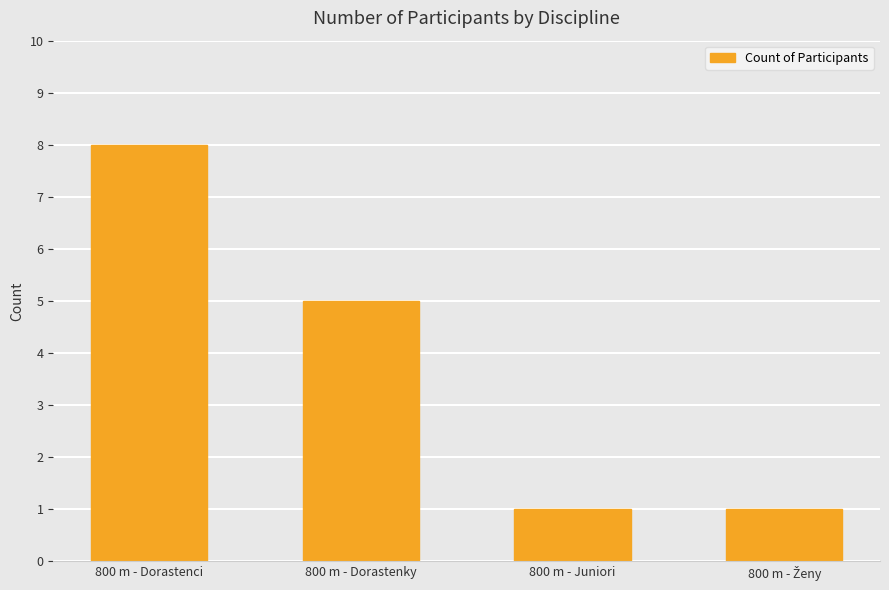

What is the approximate value at 800 m - Dorastenky?

5